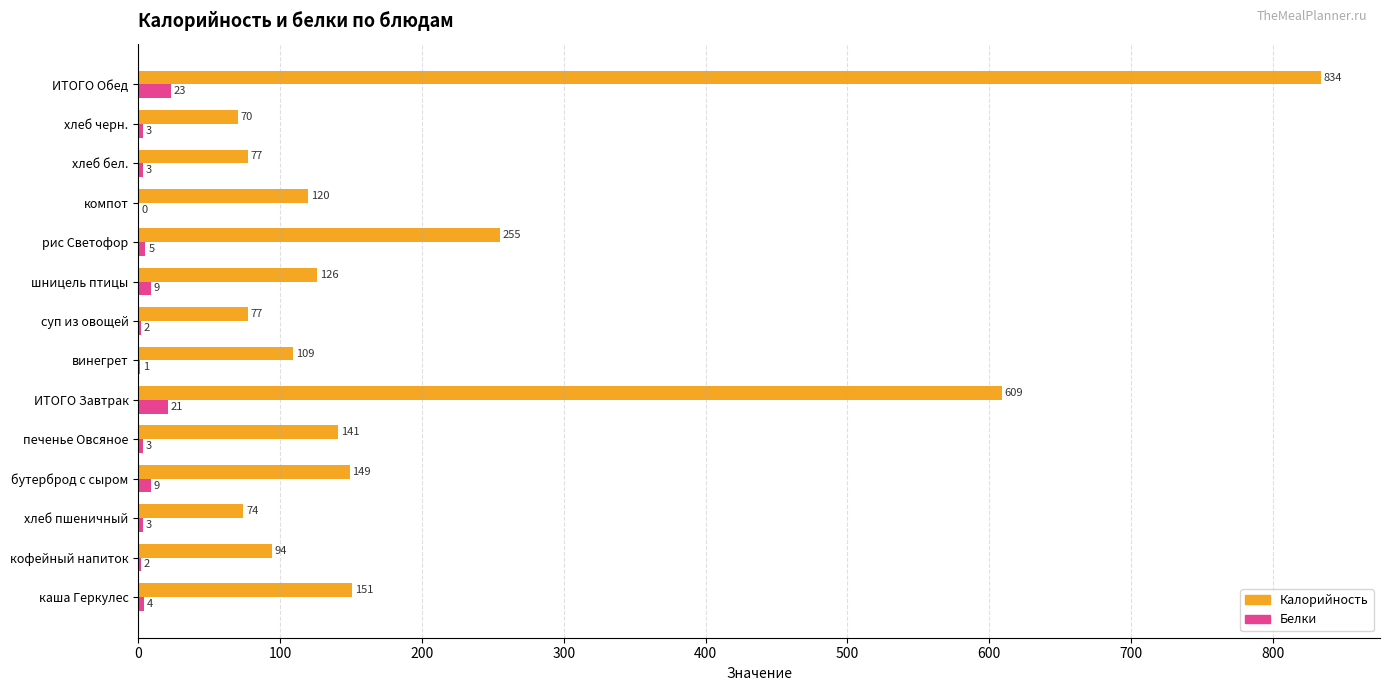

Which series has the largest total across all categories?

Калорийность